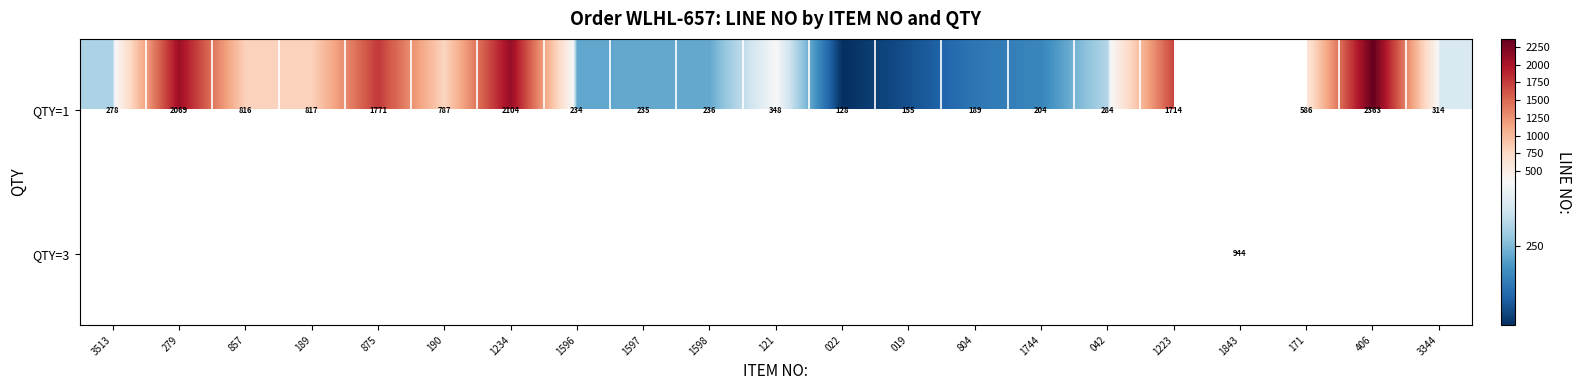

What is the greatest value displayed?

2363.0